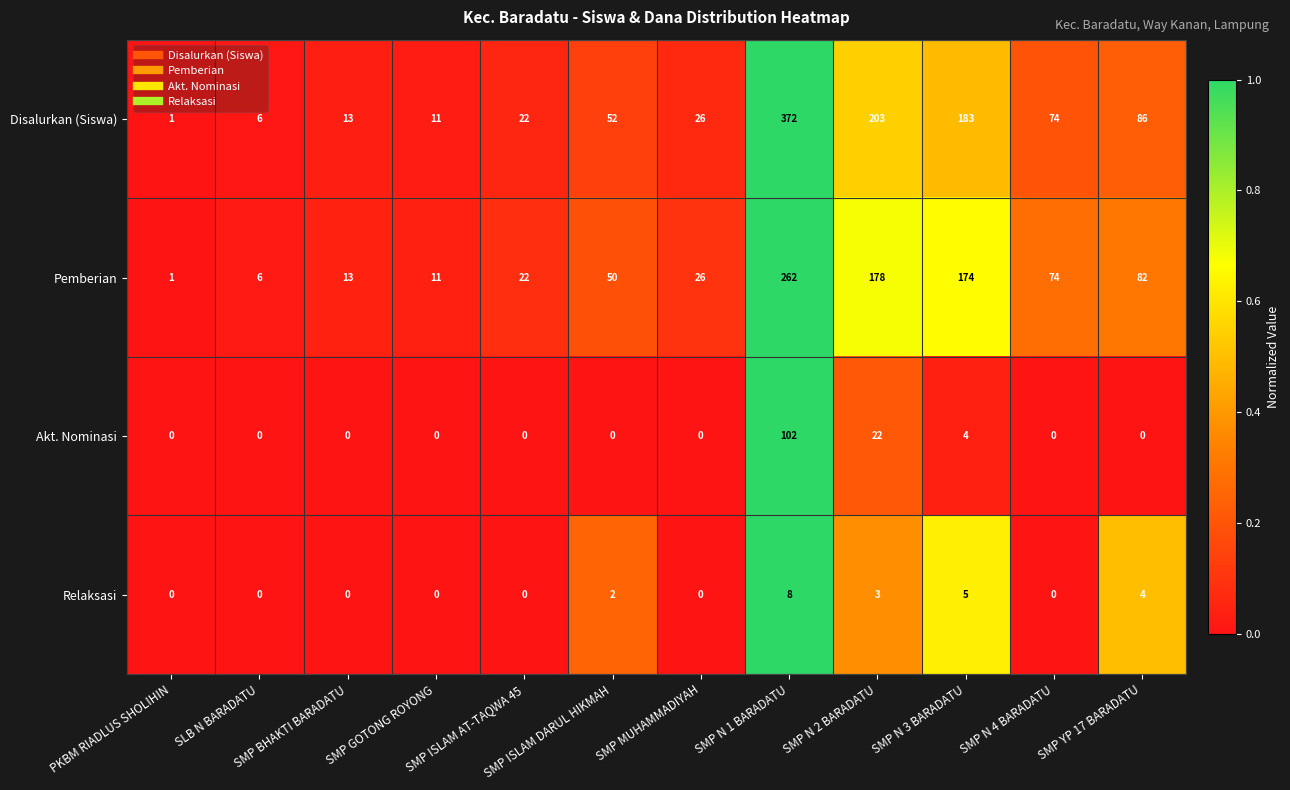

What is the difference between the Disalurkan (Siswa) values at SMP ISLAM AT-TAQWA 45 and SMP ISLAM DARUL HIKMAH?

30